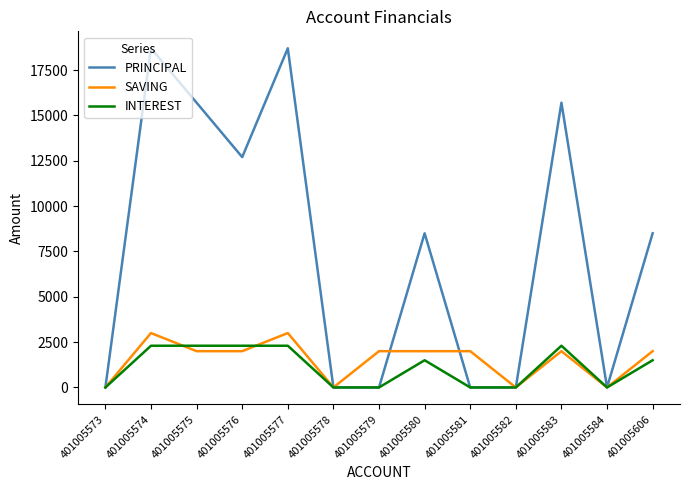

What is the sum of all SAVING values?

20000